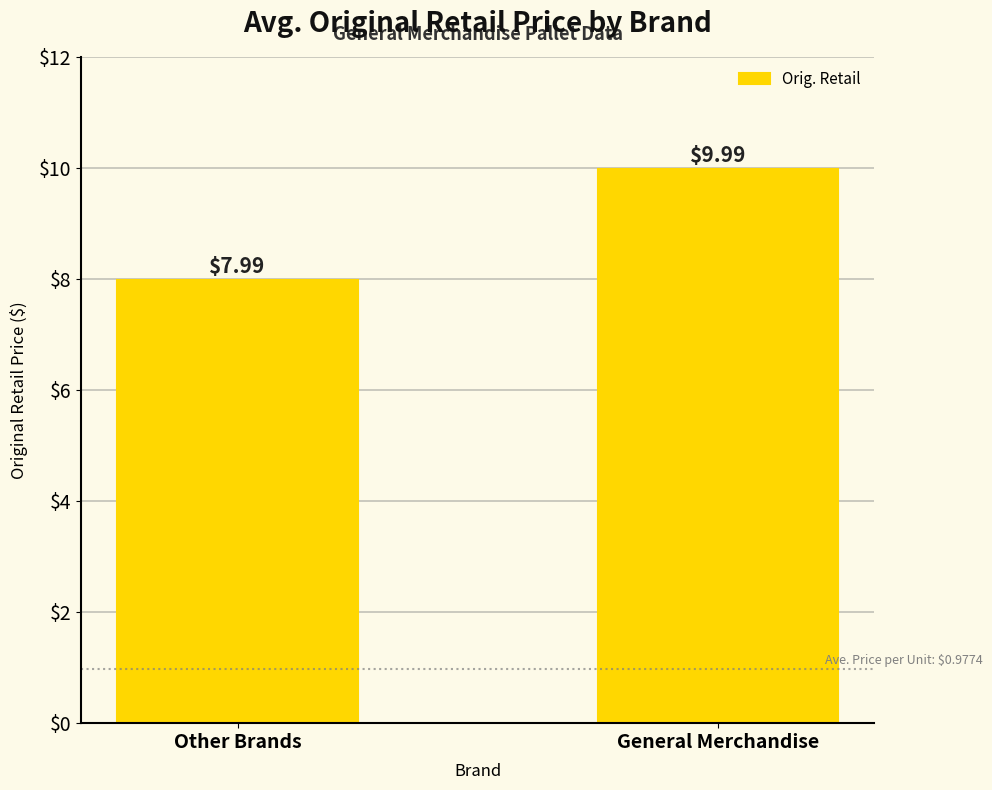

What is the greatest value displayed?

10.0